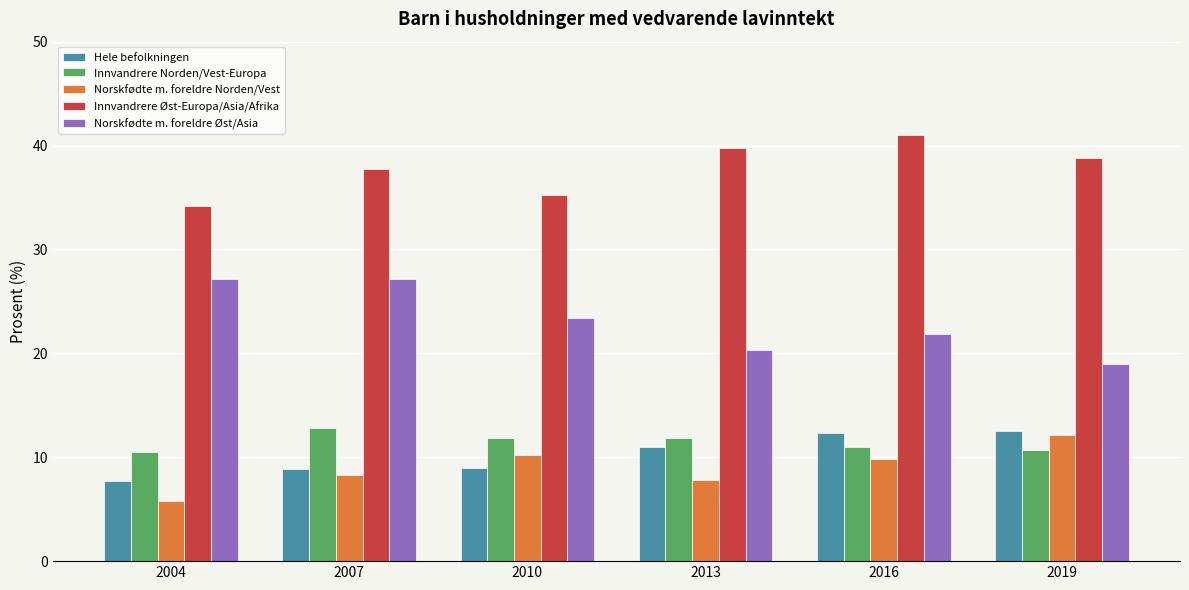

Is it true that Norskfødte m. foreldre Norden/Vest equals 7.8 at 2013?

True